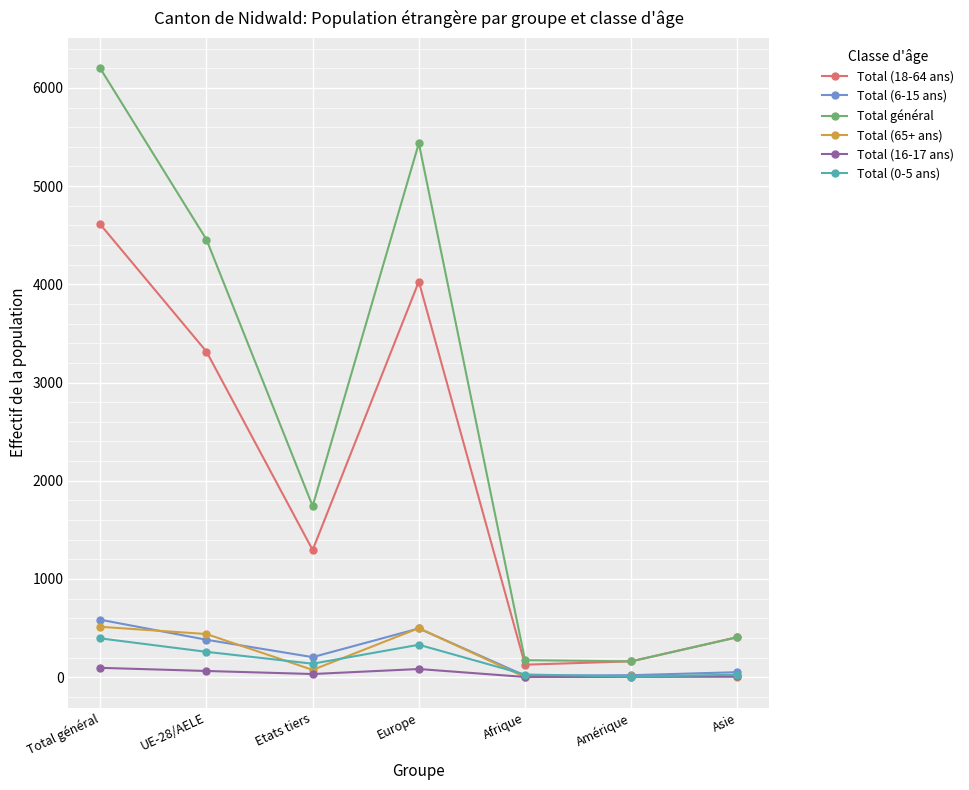

Is it true that Total (6-15 ans) equals 496 at Europe?

True